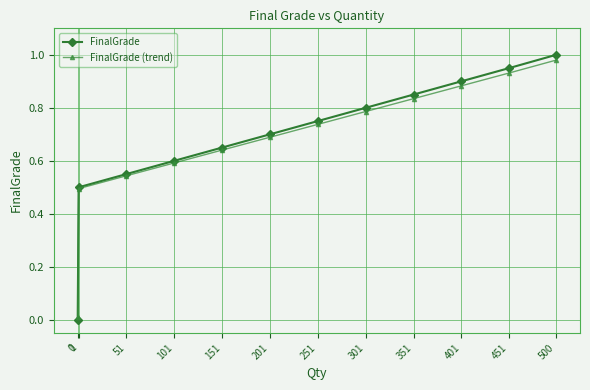

Does the chart display data point markers on the line(s)?

Yes